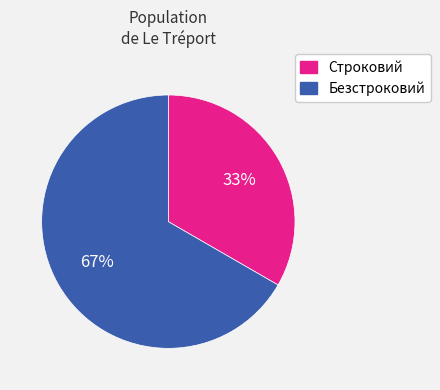

Which slice represents more than half of the pie?

Безстроковий